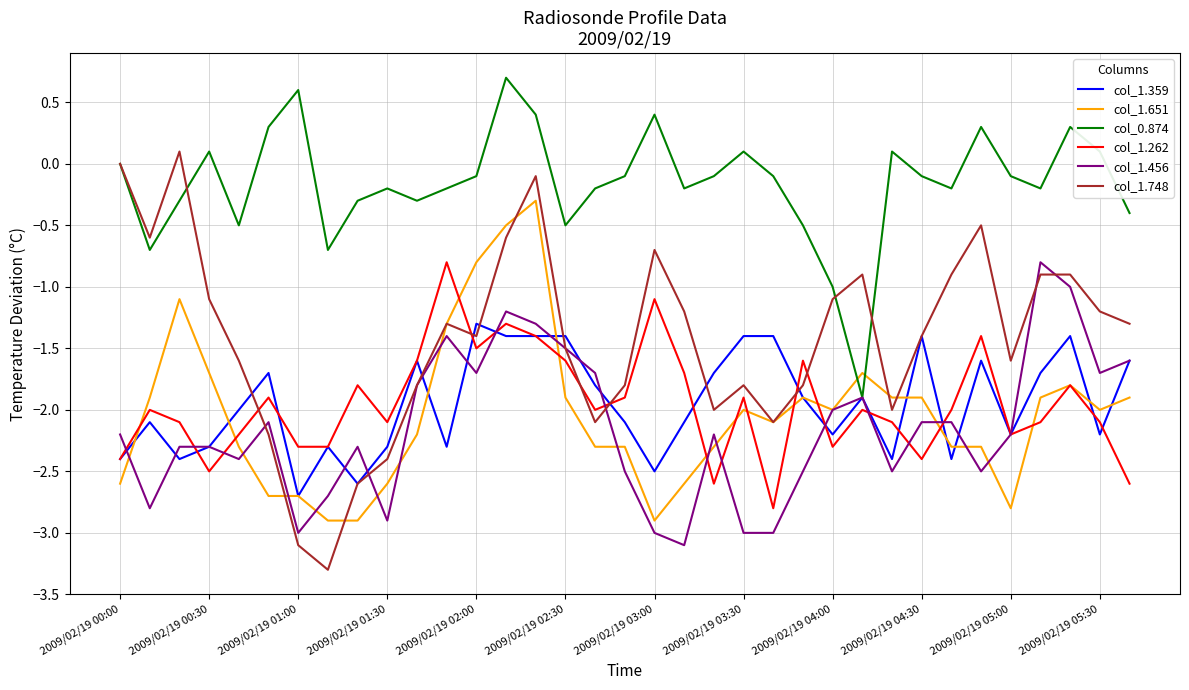

How many values in the col_1.359 series exceed -2?

17